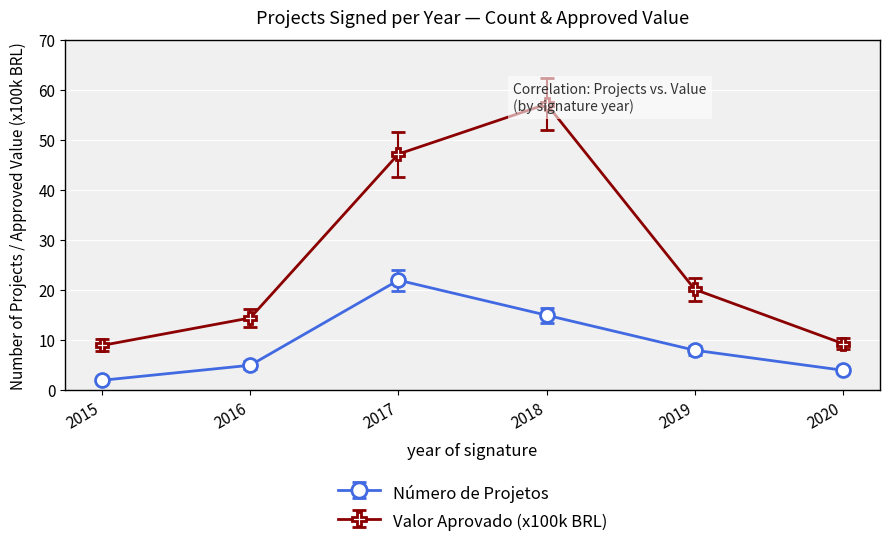

Is the value of Número de Projetos at 2019 greater than the value of Valor Aprovado (x100k) at 2019?

No